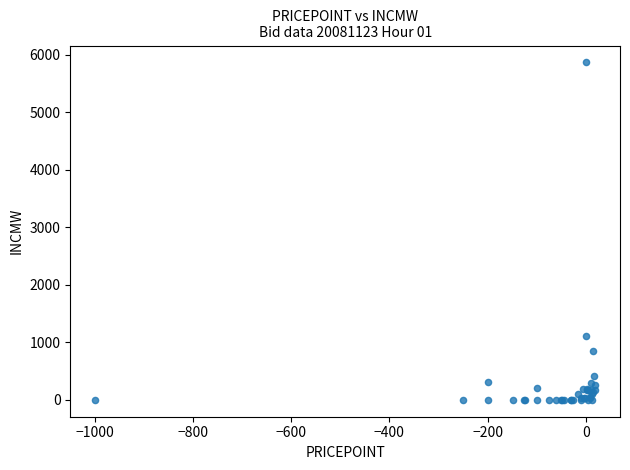

What Y value in the scatter plot is closest to 2933?

1107.0